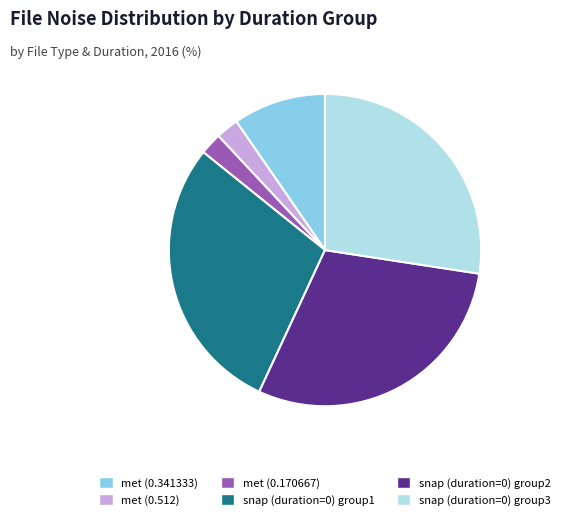

Does met (0.170667) represent more than half of the total?

No